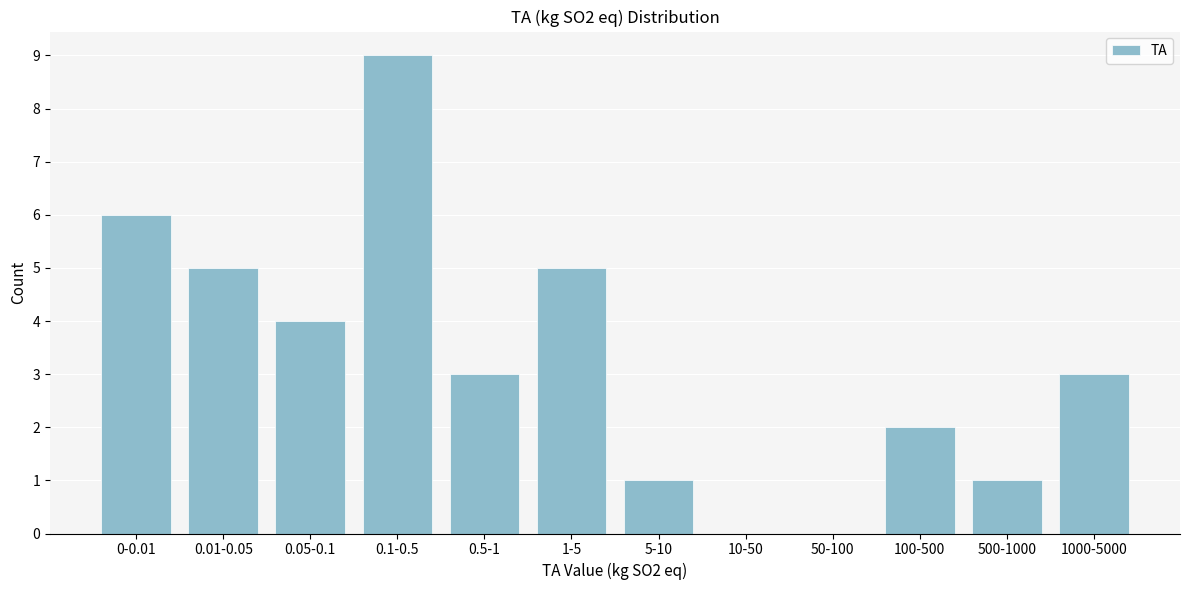

Reading right to left, transcribe all the data shown in this chart.

1000-5000=3	500-1000=1	100-500=2	50-100=0	10-50=0	5-10=1	1-5=5	0.5-1=3	0.1-0.5=9	0.05-0.1=4	0.01-0.05=5	0-0.01=6